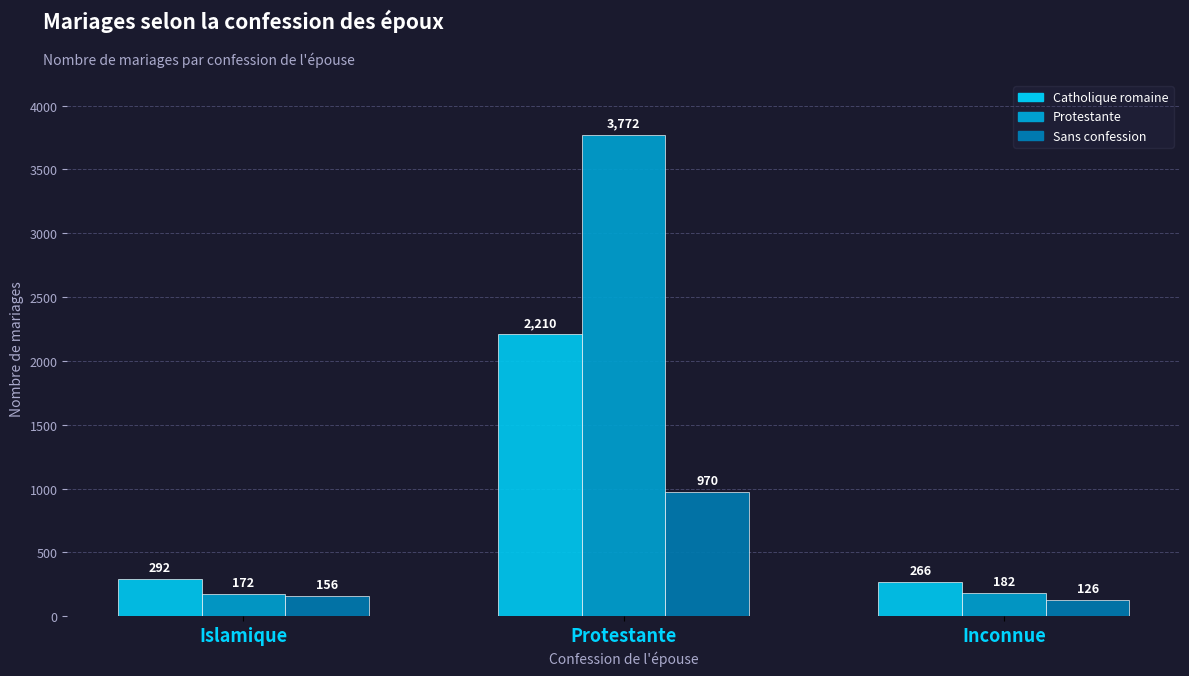

At which category does the chart reach its minimum across all series?

Inconnue